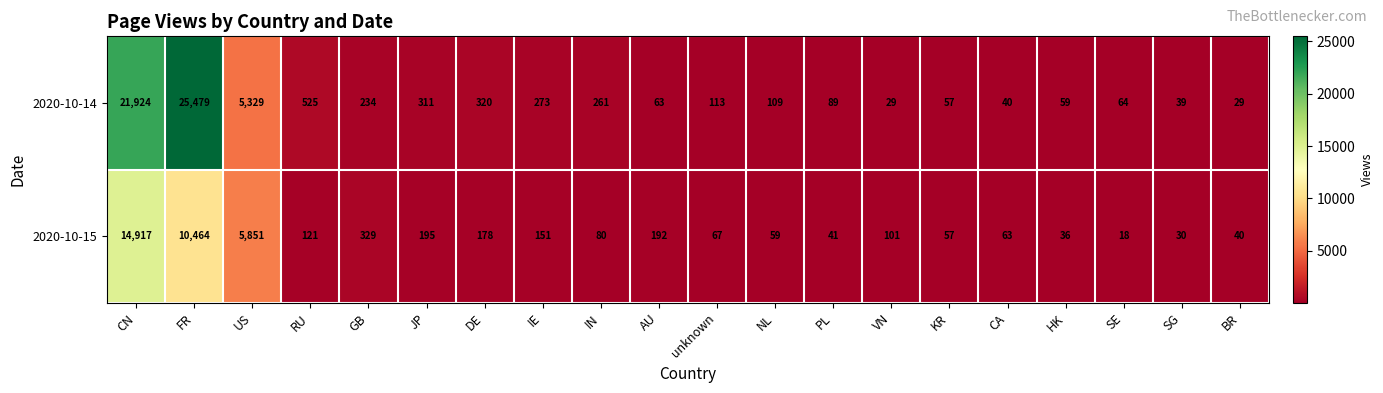

How many categories are shown in the chart?

20